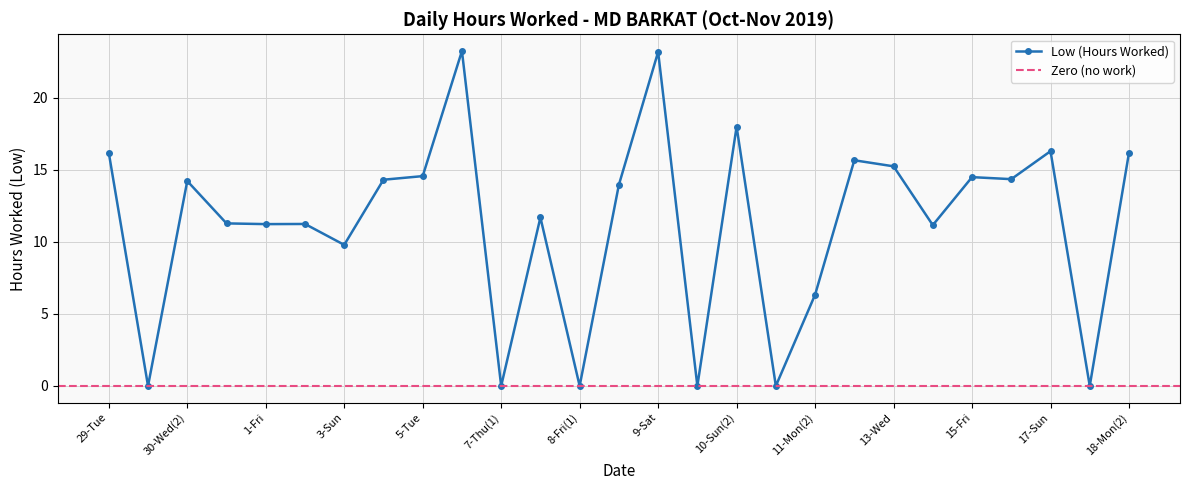

What is the average value?

11.2